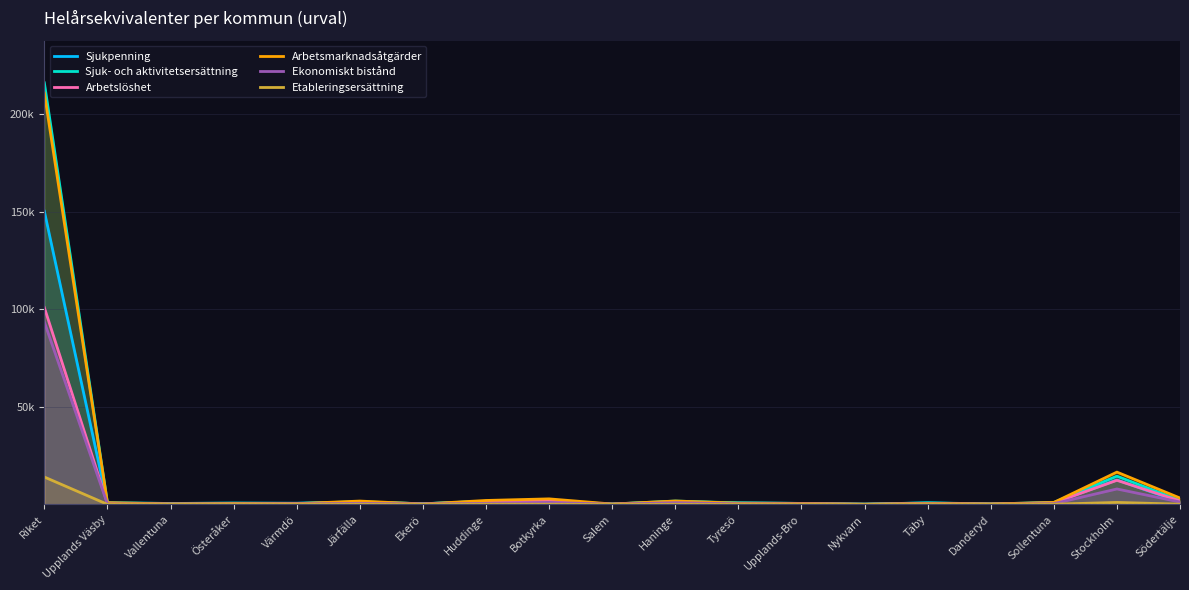

In Ekonomiskt bistånd, how many points are higher than both neighbors (excluding endpoints)?

5